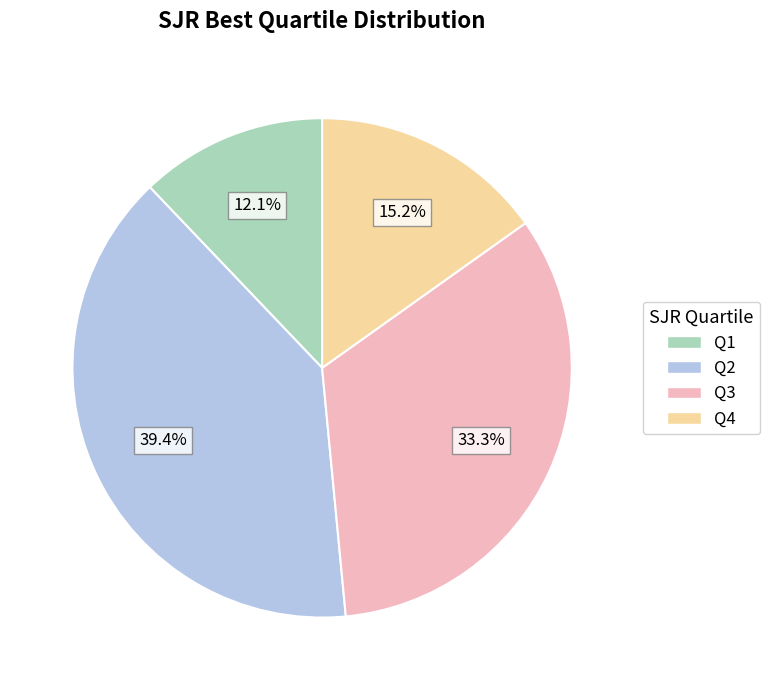

To the nearest percent, what is the combined percentage of Q3 and Q4?

48%